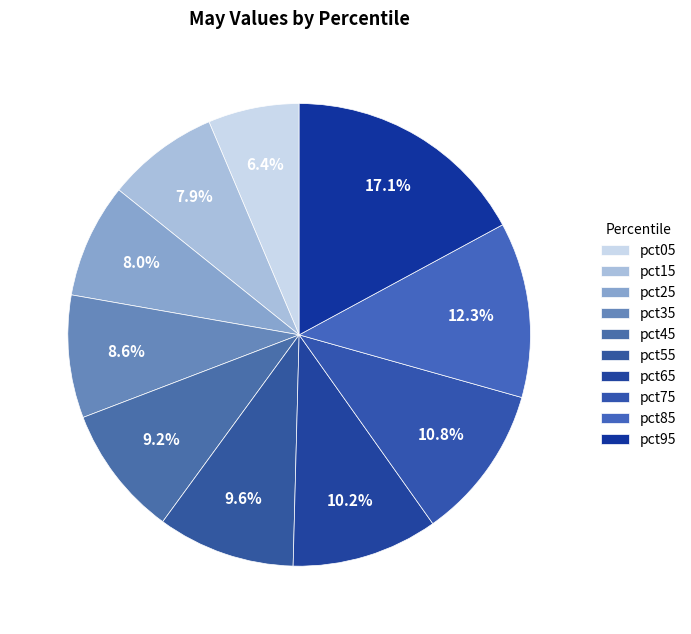

True or false: pct15 accounts for 8% of the total.

True